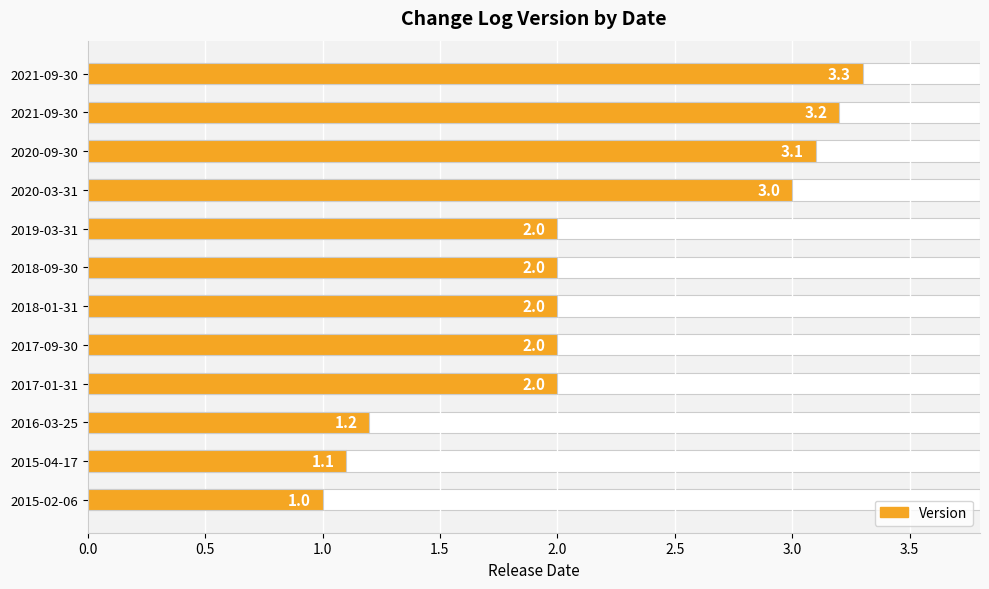

What is the smallest value displayed?

1.0